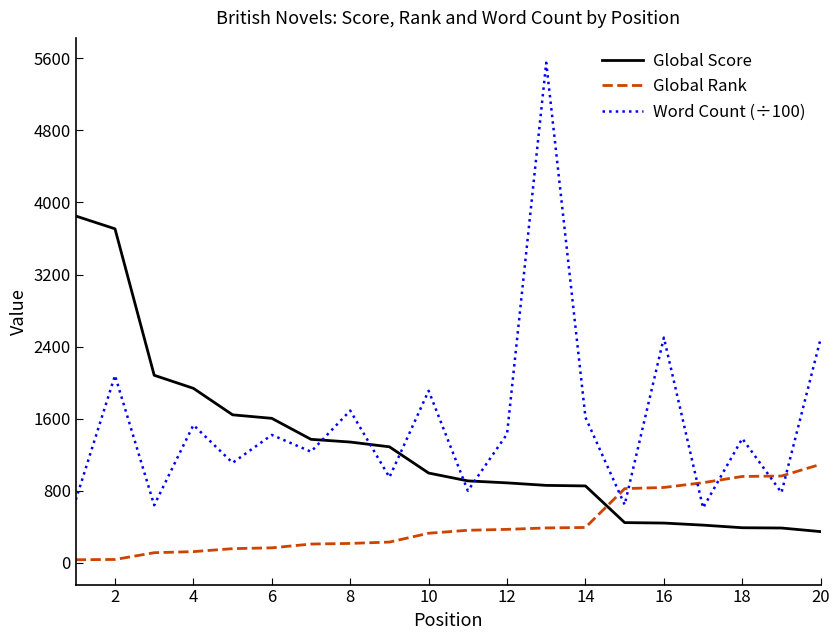

List the series in order of their peak value, lowest first.

Global Rank, Global Score, Word Count (÷100)